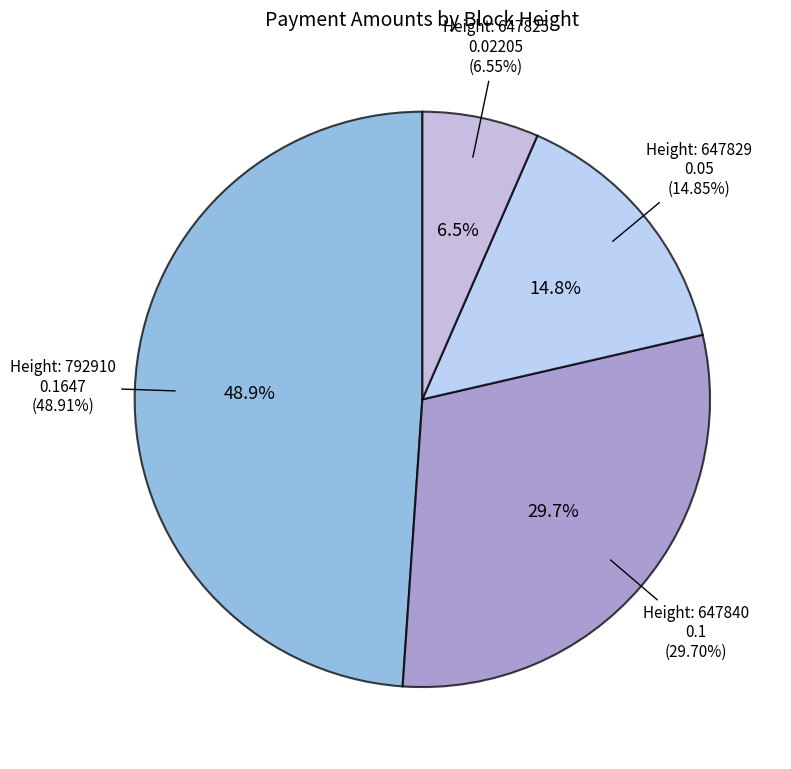

What portion of the pie excludes 647825?

93.5%